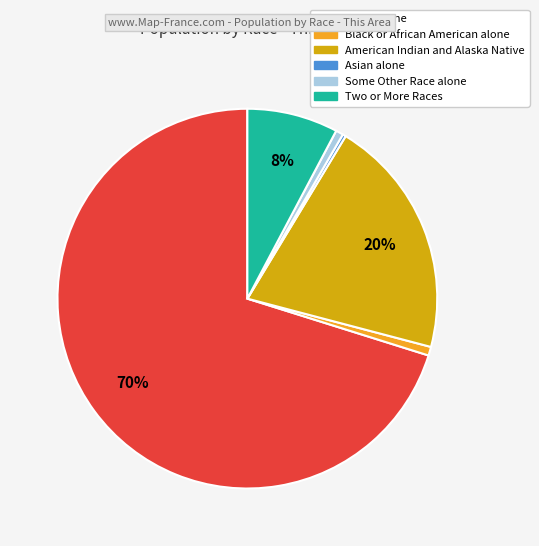

Is there any slice that represents more than half of the pie?

Yes